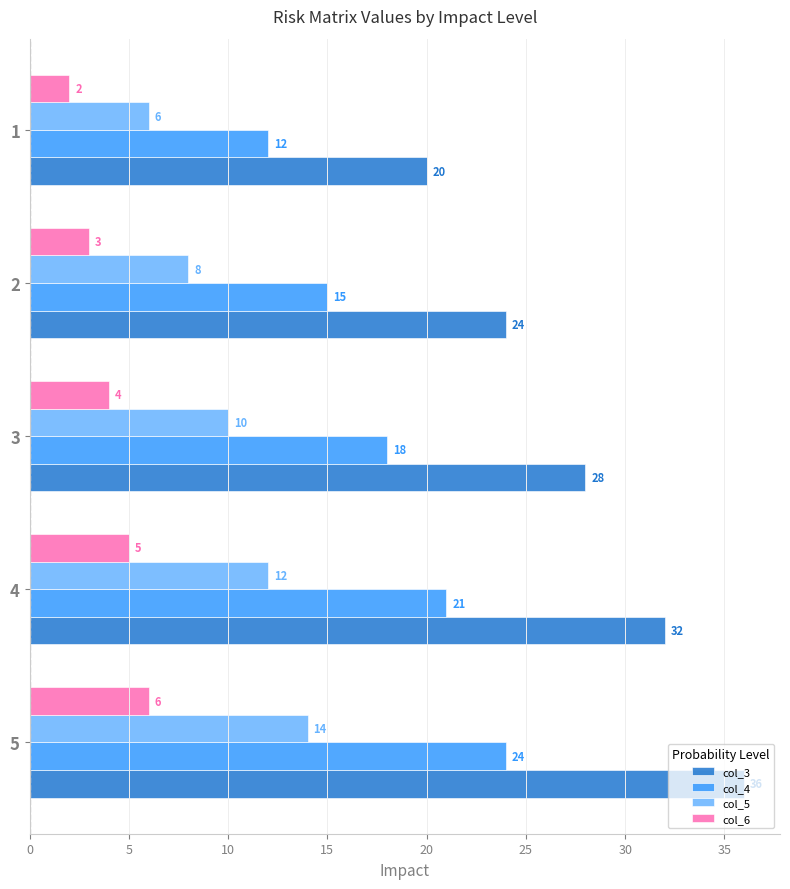

What is the difference between the maximum and minimum values in the col_6 series?

4